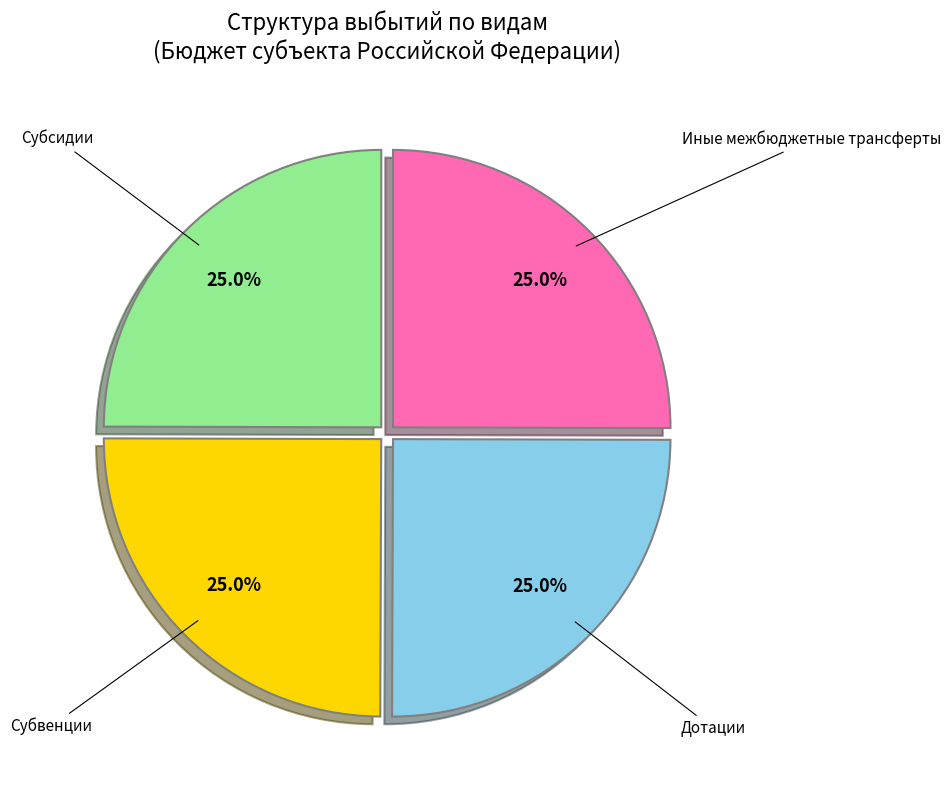

What is the total percentage of Иные межбюджетные трансферты and Субсидии?

50.0%